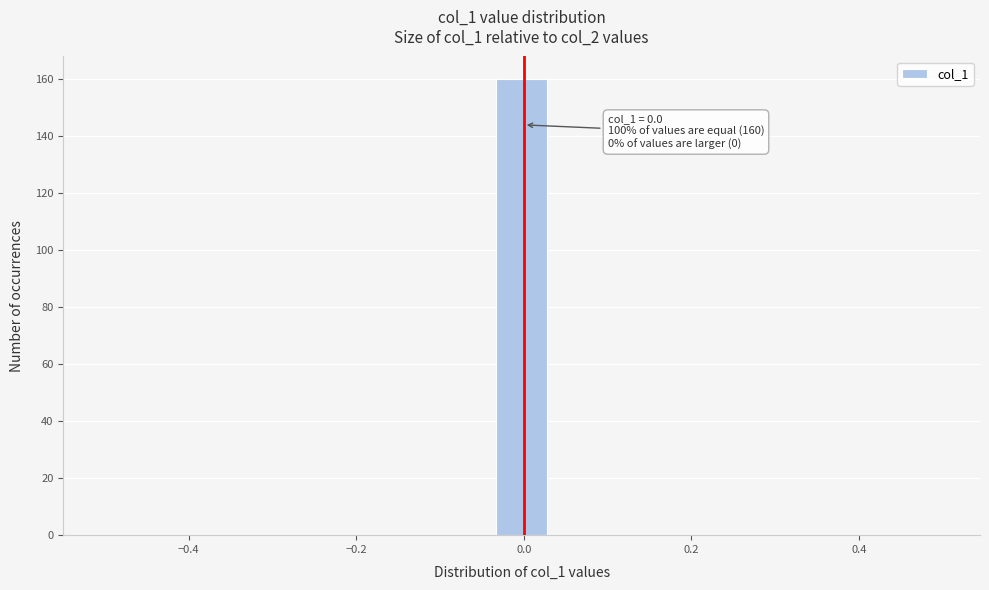

Around what value on the x-axis is the tallest bar? Give the approximate position of its centre, as read against the axis.

0.00